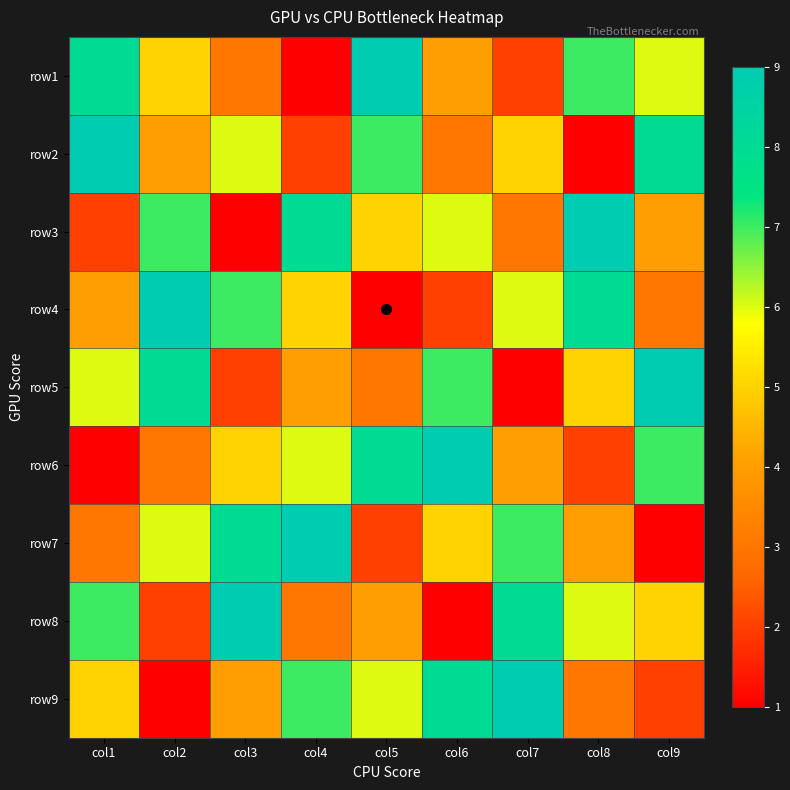

What is the total value across all series at col6?

45